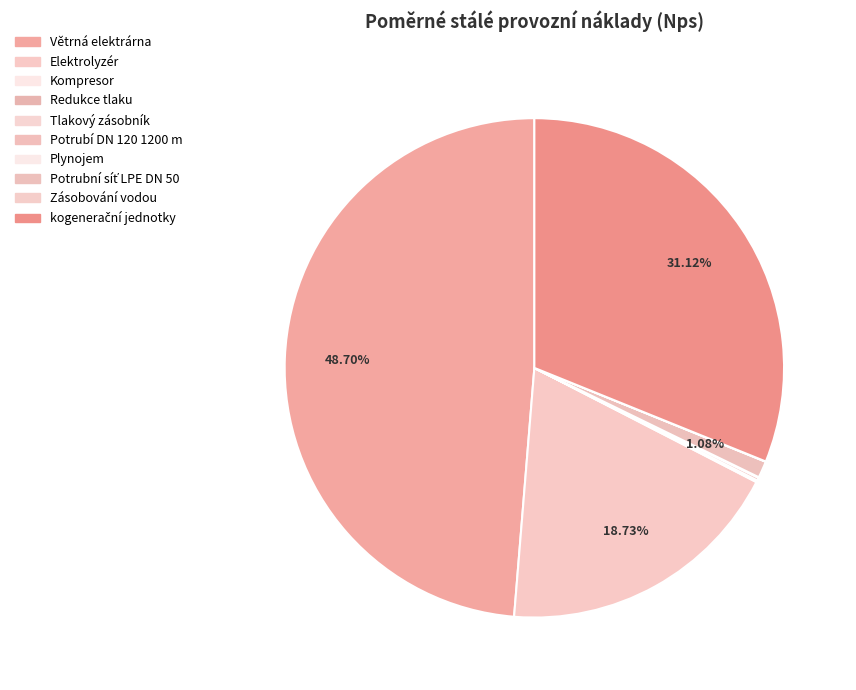

Is it true that Zásobování vodou is 0% of the pie?

True